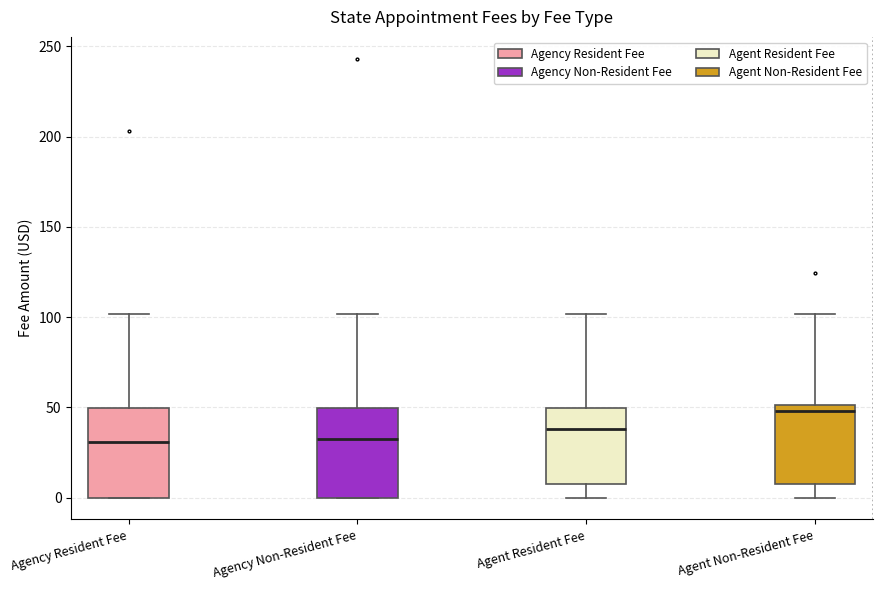

Reading left to right, transcribe this box plot: for each box, give where its median line is, the range the box spans, and where its two whiskers end, as read against the y-axis. The values are not printed on the chart, so give them approximately, as read against the axis.

Agency Resident Fee: median 30, box 0 to 50, whiskers 0 to 100
Agency Non-Resident Fee: median 35, box 0 to 50, whiskers 0 to 100
Agent Resident Fee: median 40, box 10 to 50, whiskers 0 to 100
Agent Non-Resident Fee: median 50 (just below the box's upper edge), box 10 to 50, whiskers 0 to 100